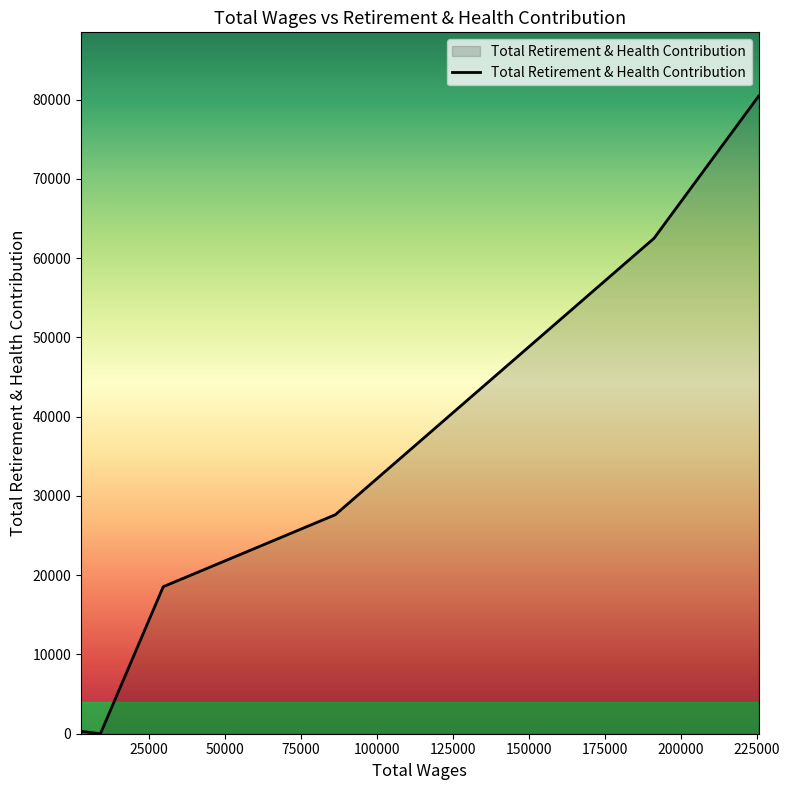

What is the sum of all values?

189443